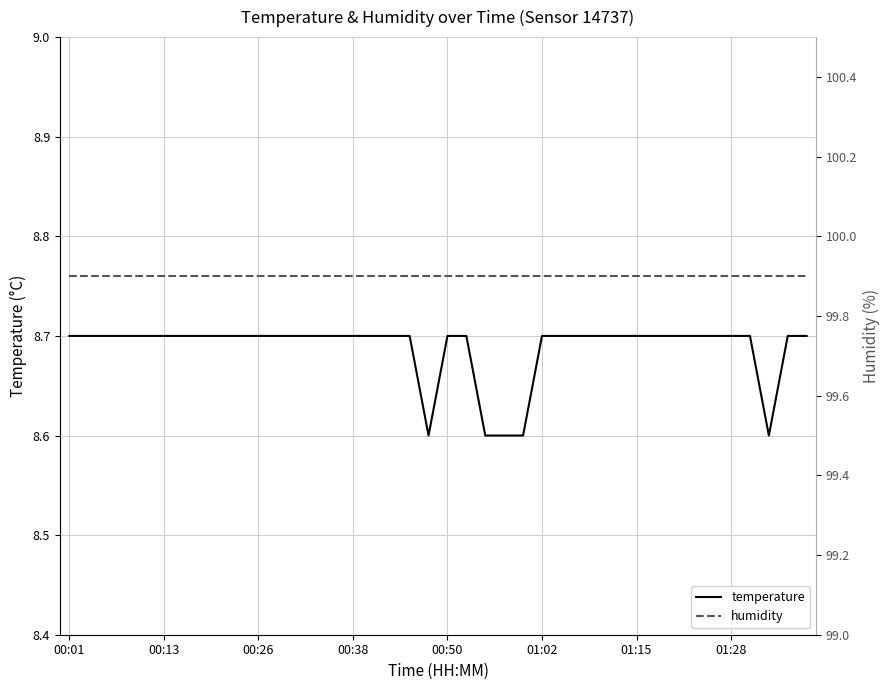

True or false: temperature and humidity cross at least once.

False